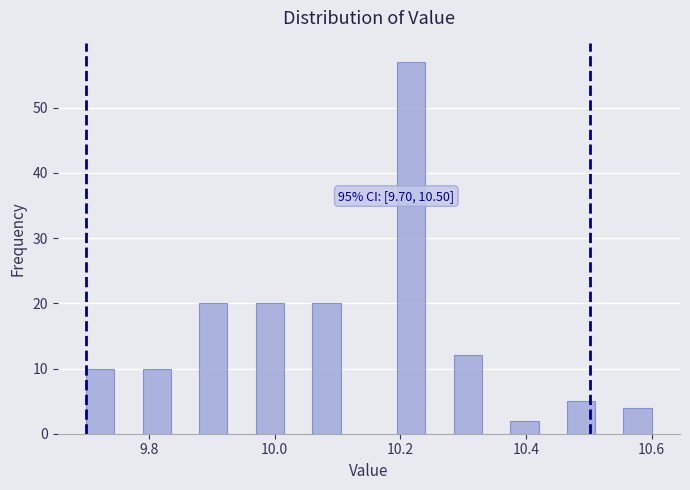

Read against the x-axis, roughly where is the centre of the tallest bar?

10.22